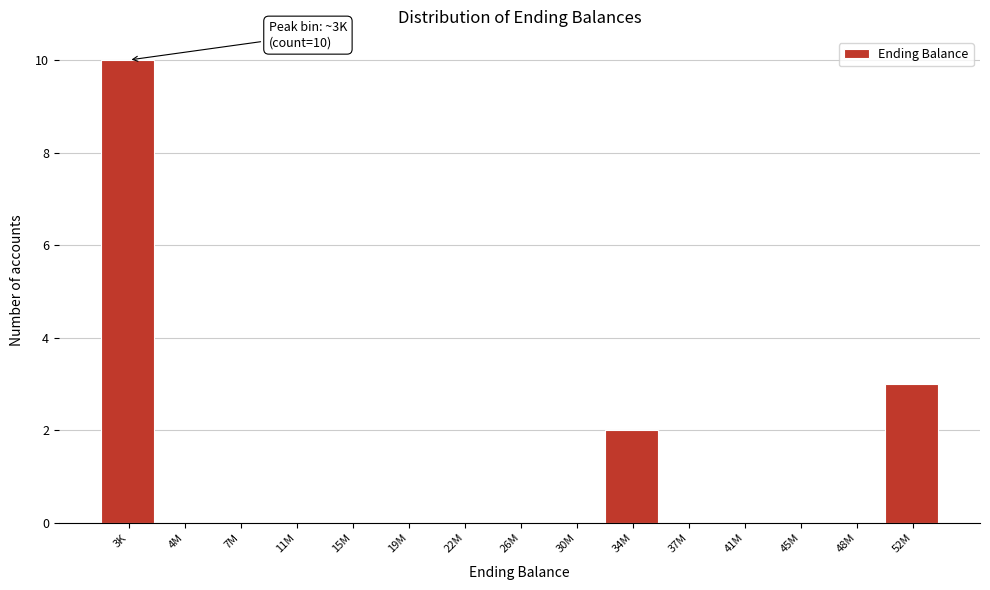

Reading left to right, extract all data points from this chart.

3K=10	4M=0	7M=0	11M=0	15M=0	19M=0	22M=0	26M=0	30M=0	34M=2	37M=0	41M=0	45M=0	48M=0	52M=3